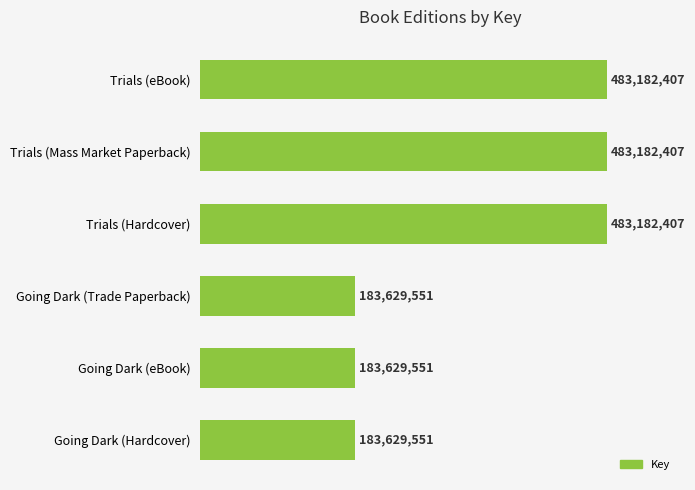

List the labels in order of value, smallest first.

Going Dark (Hardcover), Going Dark (eBook), Going Dark (Trade Paperback), Trials (Hardcover), Trials (Mass Market Paperback), Trials (eBook)